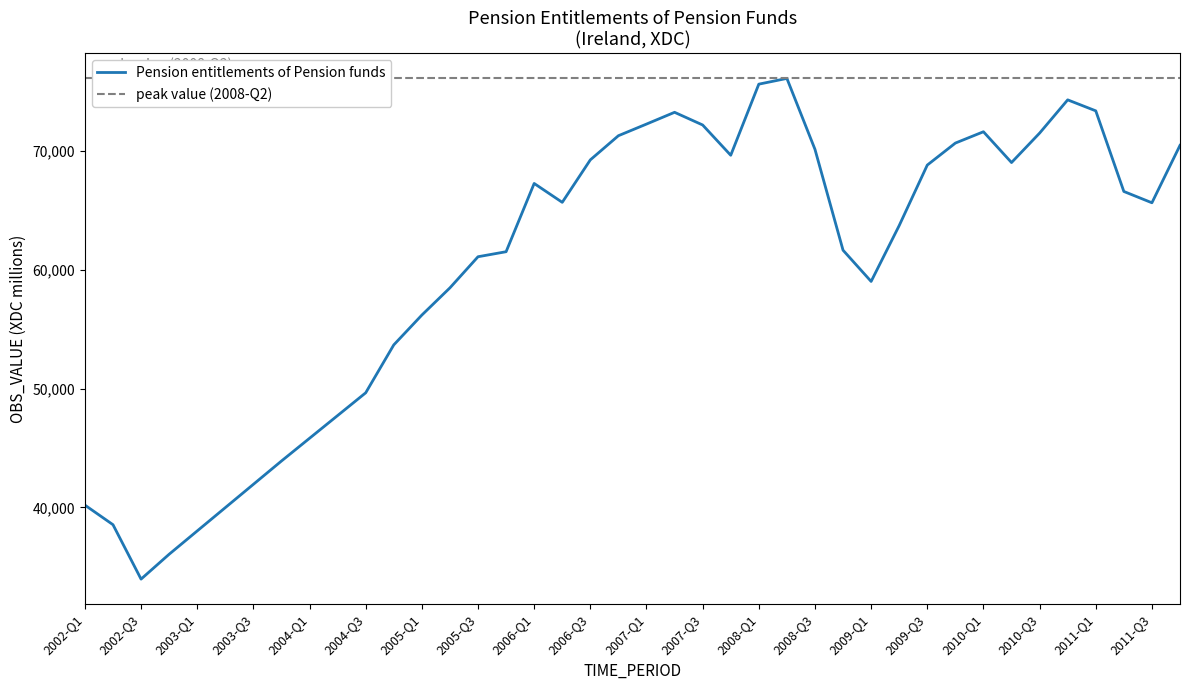

Which has a higher value, 2007-Q4 or 2009-Q1?

2007-Q4